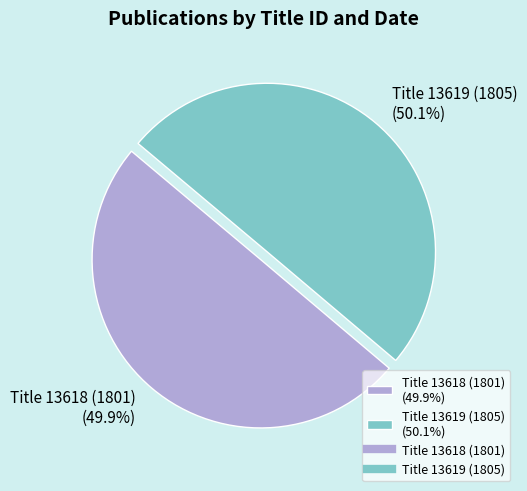

To the nearest percent, what percentage of the pie is Title 13619 (1805)?

50%